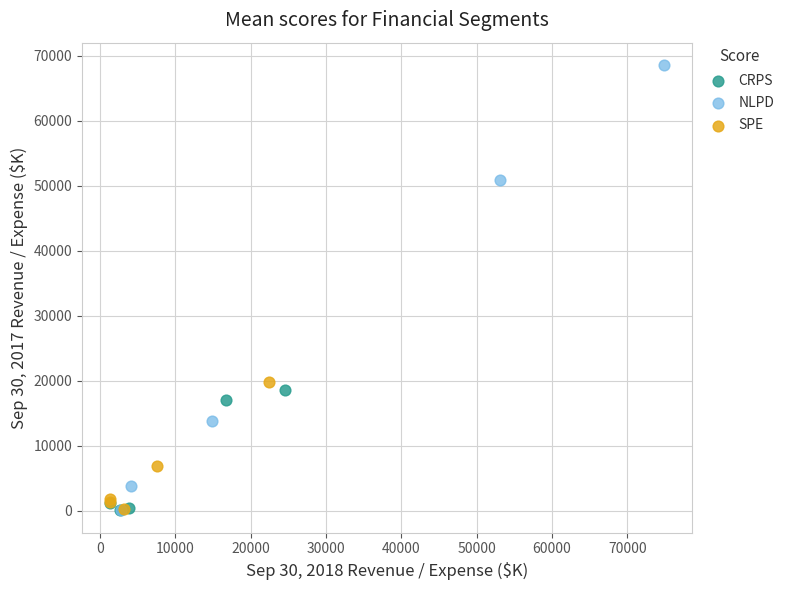

Which series has the widest spread of Y values?

NLPD